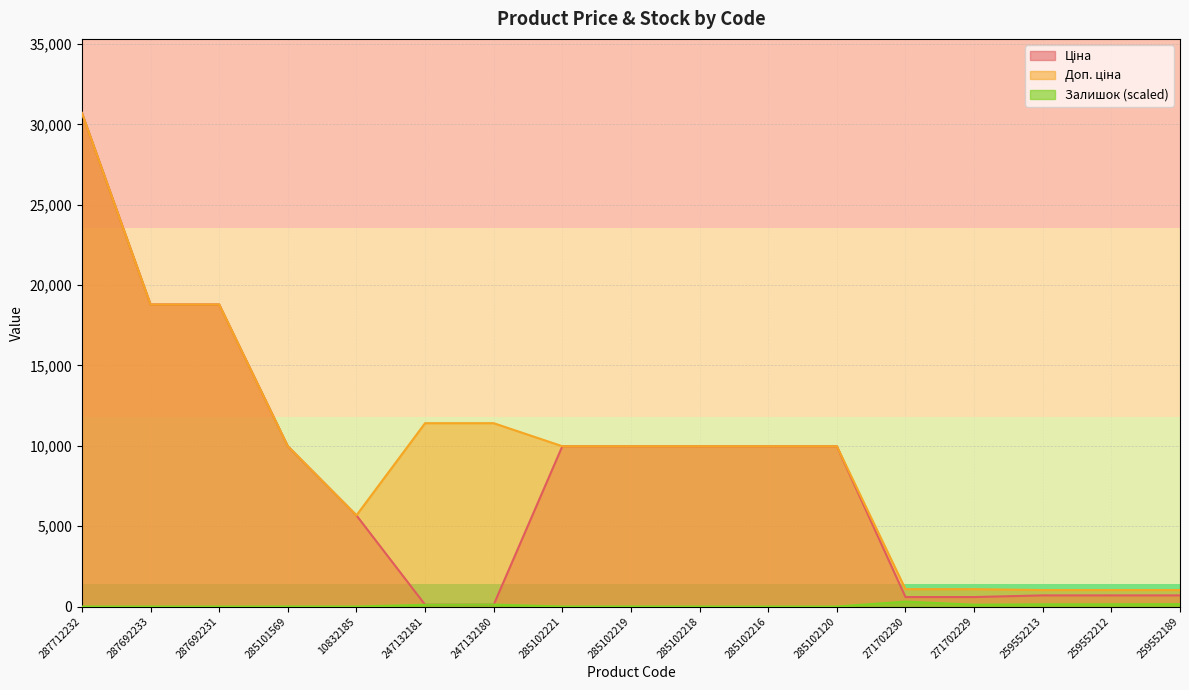

At which label does Залишок reach its minimum?

287712232